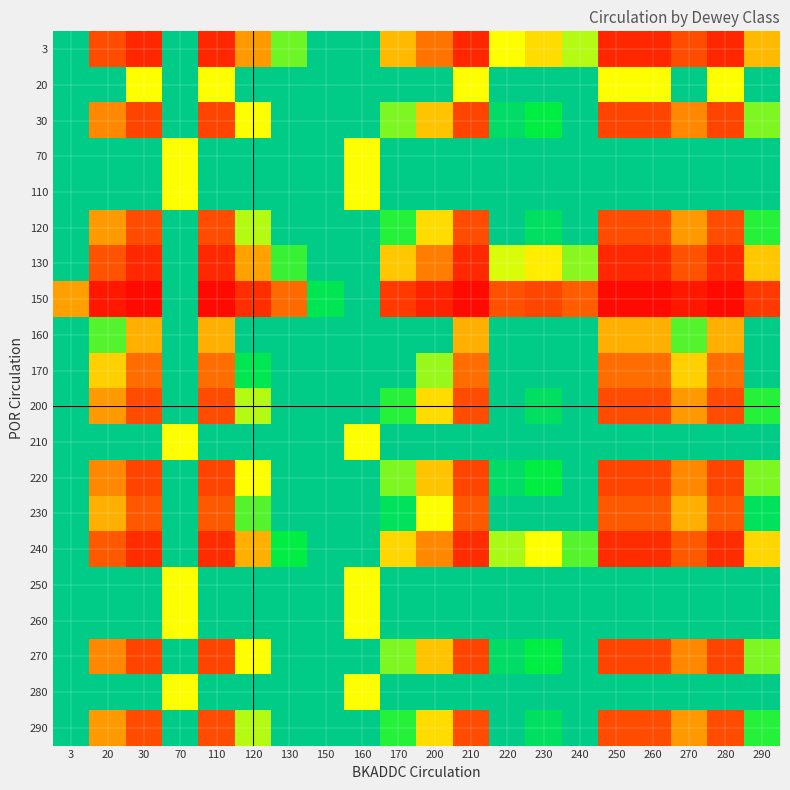

Reading left to right, what are all the values shown in this chart?

3: 3=1.0	20=0.1	30=0.1	70=7.0	110=0.1	120=0.3	130=0.6	150=2.6	160=7.0	170=0.4	200=0.2	210=0.1	220=0.5	230=0.4	240=0.6	250=0.1	260=0.1	270=0.1	280=0.1	290=0.4
20: 3=7.0	20=1.0	30=0.5	70=1.0	110=0.5	120=2.0	130=4.5	150=18.5	160=1.0	170=2.5	200=1.5	210=0.5	220=3.5	230=3.0	240=4.0	250=0.5	260=0.5	270=1.0	280=0.5	290=2.5
30: 3=1.8	20=0.2	30=0.1	70=4.0	110=0.1	120=0.5	130=1.1	150=4.6	160=4.0	170=0.6	200=0.4	210=0.1	220=0.9	230=0.8	240=1.0	250=0.1	260=0.1	270=0.2	280=0.1	290=0.6
70: 3=14.0	20=2.0	30=1.0	70=0.5	110=1.0	120=4.0	130=9.0	150=37.0	160=0.5	170=5.0	200=3.0	210=1.0	220=7.0	230=6.0	240=8.0	250=1.0	260=1.0	270=2.0	280=1.0	290=5.0
110: 3=14.0	20=2.0	30=1.0	70=0.5	110=1.0	120=4.0	130=9.0	150=37.0	160=0.5	170=5.0	200=3.0	210=1.0	220=7.0	230=6.0	240=8.0	250=1.0	260=1.0	270=2.0	280=1.0	290=5.0
120: 3=2.0	20=0.3	30=0.1	70=3.5	110=0.1	120=0.6	130=1.3	150=5.3	160=3.5	170=0.7	200=0.4	210=0.1	220=1.0	230=0.9	240=1.1	250=0.1	260=0.1	270=0.3	280=0.1	290=0.7
130: 3=1.1	20=0.2	30=0.1	70=6.5	110=0.1	120=0.3	130=0.7	150=2.8	160=6.5	170=0.4	200=0.2	210=0.1	220=0.5	230=0.5	240=0.6	250=0.1	260=0.1	270=0.2	280=0.1	290=0.4
150: 3=0.3	20=0.0	30=0.0	70=23.0	110=0.0	120=0.1	130=0.2	150=0.8	160=23.0	170=0.1	200=0.1	210=0.0	220=0.2	230=0.1	240=0.2	250=0.0	260=0.0	270=0.0	280=0.0	290=0.1
160: 3=4.7	20=0.7	30=0.3	70=1.5	110=0.3	120=1.3	130=3.0	150=12.3	160=1.5	170=1.7	200=1.0	210=0.3	220=2.3	230=2.0	240=2.7	250=0.3	260=0.3	270=0.7	280=0.3	290=1.7
170: 3=2.8	20=0.4	30=0.2	70=2.5	110=0.2	120=0.8	130=1.8	150=7.4	160=2.5	170=1.0	200=0.6	210=0.2	220=1.4	230=1.2	240=1.6	250=0.2	260=0.2	270=0.4	280=0.2	290=1.0
200: 3=2.0	20=0.3	30=0.1	70=3.5	110=0.1	120=0.6	130=1.3	150=5.3	160=3.5	170=0.7	200=0.4	210=0.1	220=1.0	230=0.9	240=1.1	250=0.1	260=0.1	270=0.3	280=0.1	290=0.7
210: 3=14.0	20=2.0	30=1.0	70=0.5	110=1.0	120=4.0	130=9.0	150=37.0	160=0.5	170=5.0	200=3.0	210=1.0	220=7.0	230=6.0	240=8.0	250=1.0	260=1.0	270=2.0	280=1.0	290=5.0
220: 3=1.8	20=0.2	30=0.1	70=4.0	110=0.1	120=0.5	130=1.1	150=4.6	160=4.0	170=0.6	200=0.4	210=0.1	220=0.9	230=0.8	240=1.0	250=0.1	260=0.1	270=0.2	280=0.1	290=0.6
230: 3=2.3	20=0.3	30=0.2	70=3.0	110=0.2	120=0.7	130=1.5	150=6.2	160=3.0	170=0.8	200=0.5	210=0.2	220=1.2	230=1.0	240=1.3	250=0.2	260=0.2	270=0.3	280=0.2	290=0.8
240: 3=1.2	20=0.2	30=0.1	70=6.0	110=0.1	120=0.3	130=0.8	150=3.1	160=6.0	170=0.4	200=0.2	210=0.1	220=0.6	230=0.5	240=0.7	250=0.1	260=0.1	270=0.2	280=0.1	290=0.4
250: 3=14.0	20=2.0	30=1.0	70=0.5	110=1.0	120=4.0	130=9.0	150=37.0	160=0.5	170=5.0	200=3.0	210=1.0	220=7.0	230=6.0	240=8.0	250=1.0	260=1.0	270=2.0	280=1.0	290=5.0
260: 3=14.0	20=2.0	30=1.0	70=0.5	110=1.0	120=4.0	130=9.0	150=37.0	160=0.5	170=5.0	200=3.0	210=1.0	220=7.0	230=6.0	240=8.0	250=1.0	260=1.0	270=2.0	280=1.0	290=5.0
270: 3=1.8	20=0.2	30=0.1	70=4.0	110=0.1	120=0.5	130=1.1	150=4.6	160=4.0	170=0.6	200=0.4	210=0.1	220=0.9	230=0.8	240=1.0	250=0.1	260=0.1	270=0.2	280=0.1	290=0.6
280: 3=14.0	20=2.0	30=1.0	70=0.5	110=1.0	120=4.0	130=9.0	150=37.0	160=0.5	170=5.0	200=3.0	210=1.0	220=7.0	230=6.0	240=8.0	250=1.0	260=1.0	270=2.0	280=1.0	290=5.0
290: 3=2.0	20=0.3	30=0.1	70=3.5	110=0.1	120=0.6	130=1.3	150=5.3	160=3.5	170=0.7	200=0.4	210=0.1	220=1.0	230=0.9	240=1.1	250=0.1	260=0.1	270=0.3	280=0.1	290=0.7